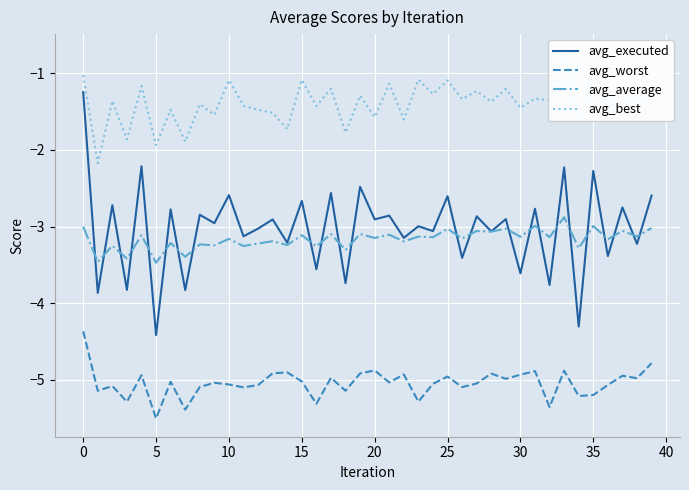

What is the value of the avg_worst point at the 24th from the left?

-5.3